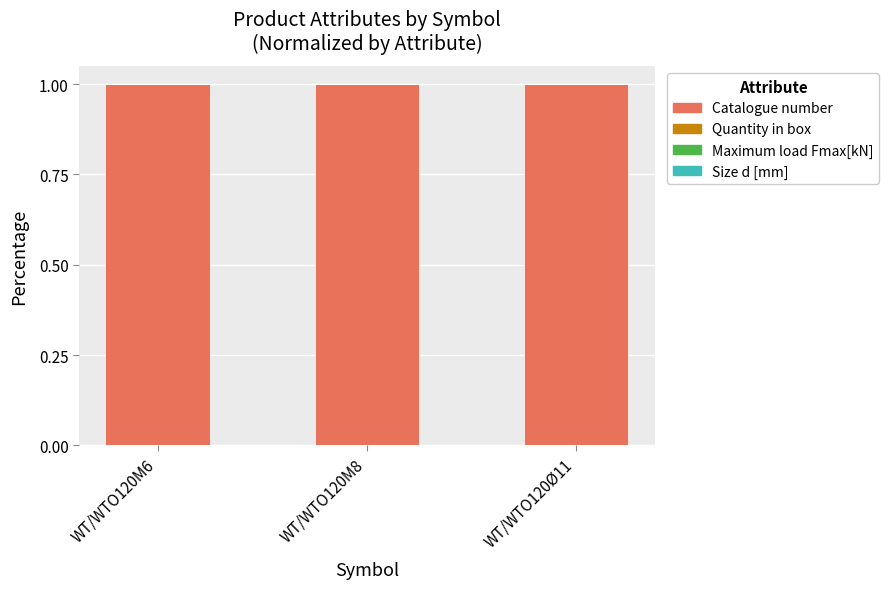

What is the maximum value for Catalogue number?

1.0